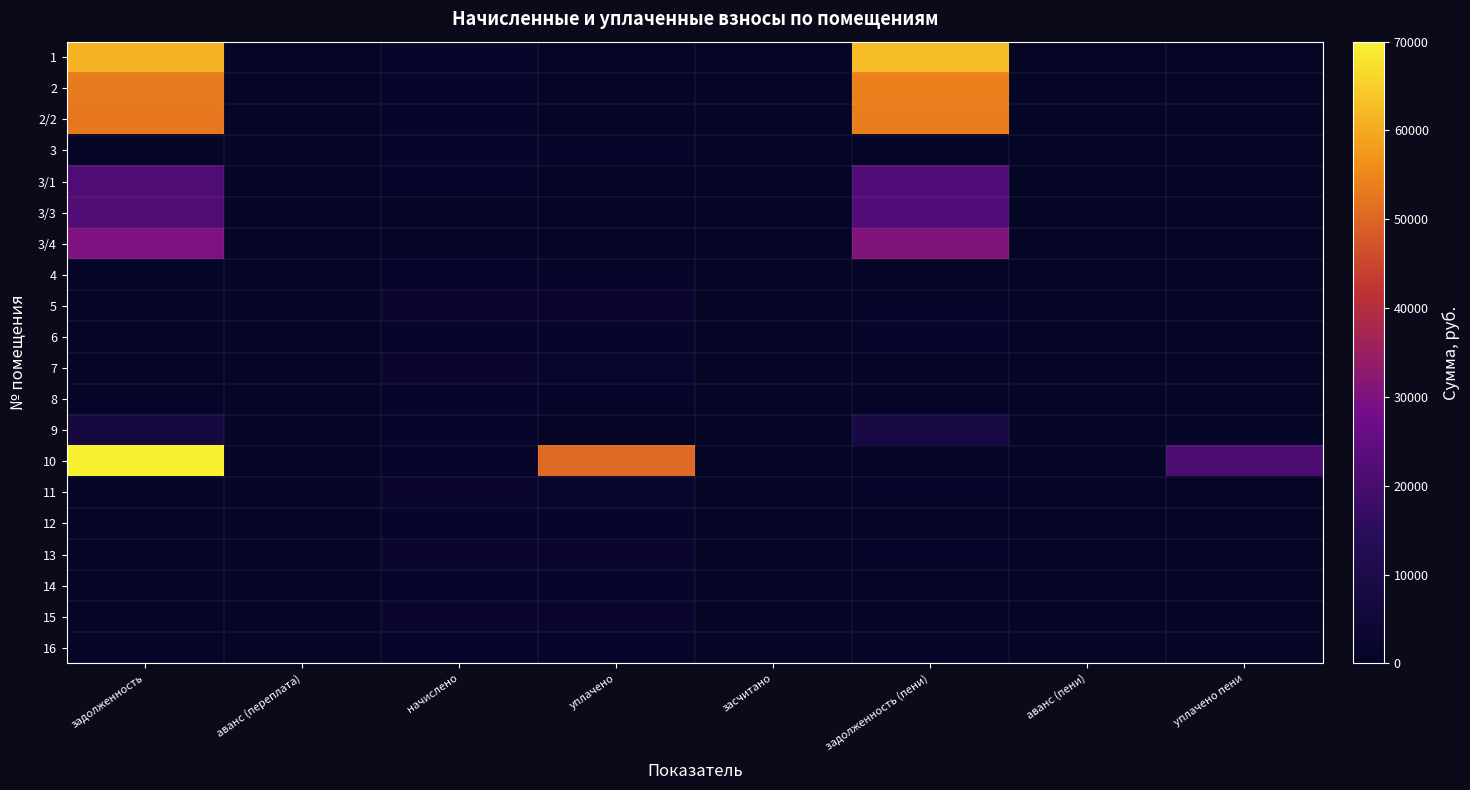

At how many categories does at least one series exceed 30325?

3